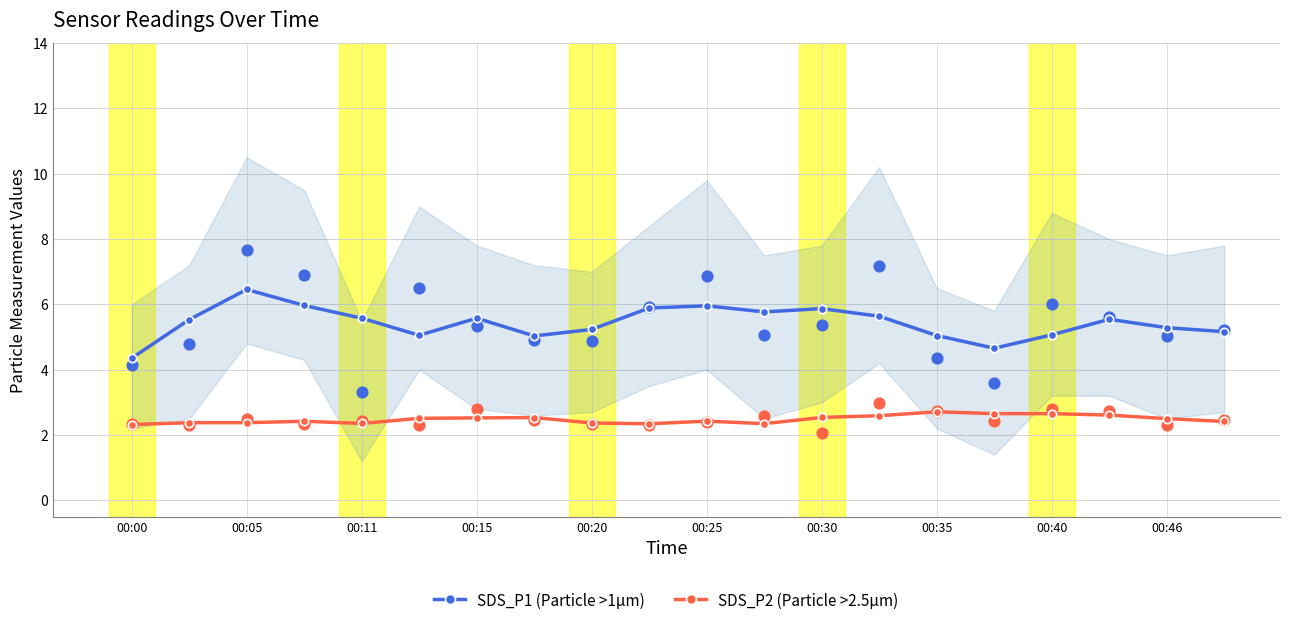

What are all the series names shown in the legend?

SDS_P1 (Particle >1µm), SDS_P2 (Particle >2.5µm)